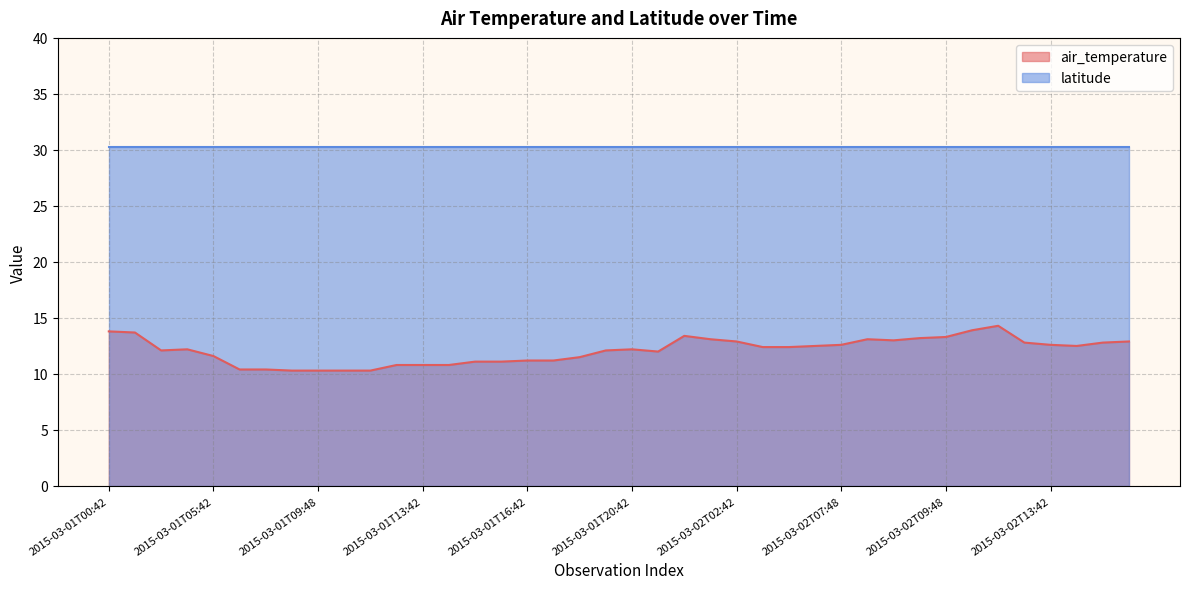

What is the label of the 20th point from the right?

2015-03-01T20:42